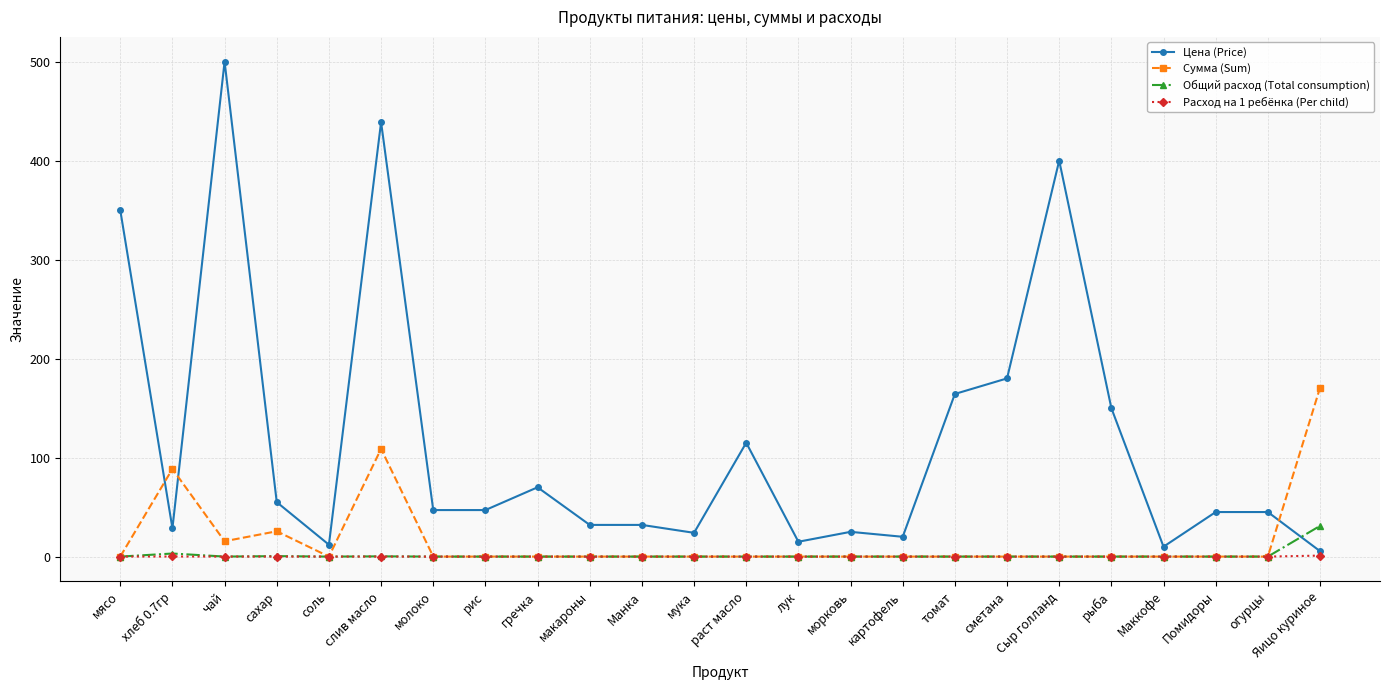

At which category is the sum across all series the highest?

слив масло